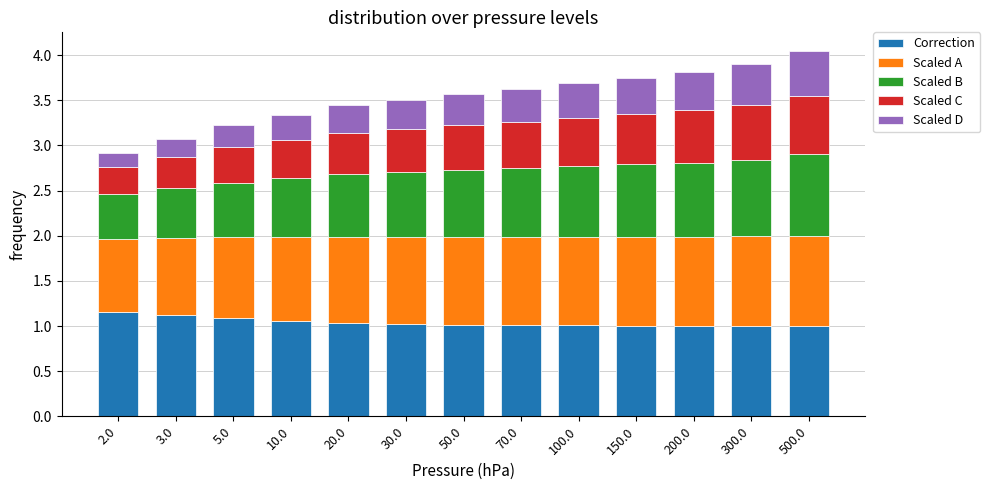

What is the sum of all Correction values?

13.5